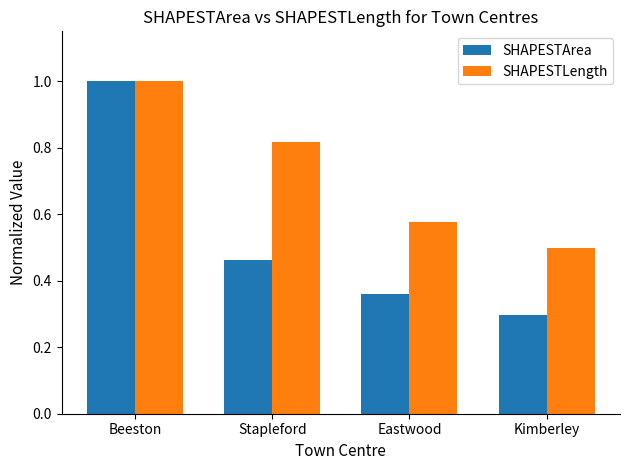

What is the greatest value displayed?

1.0